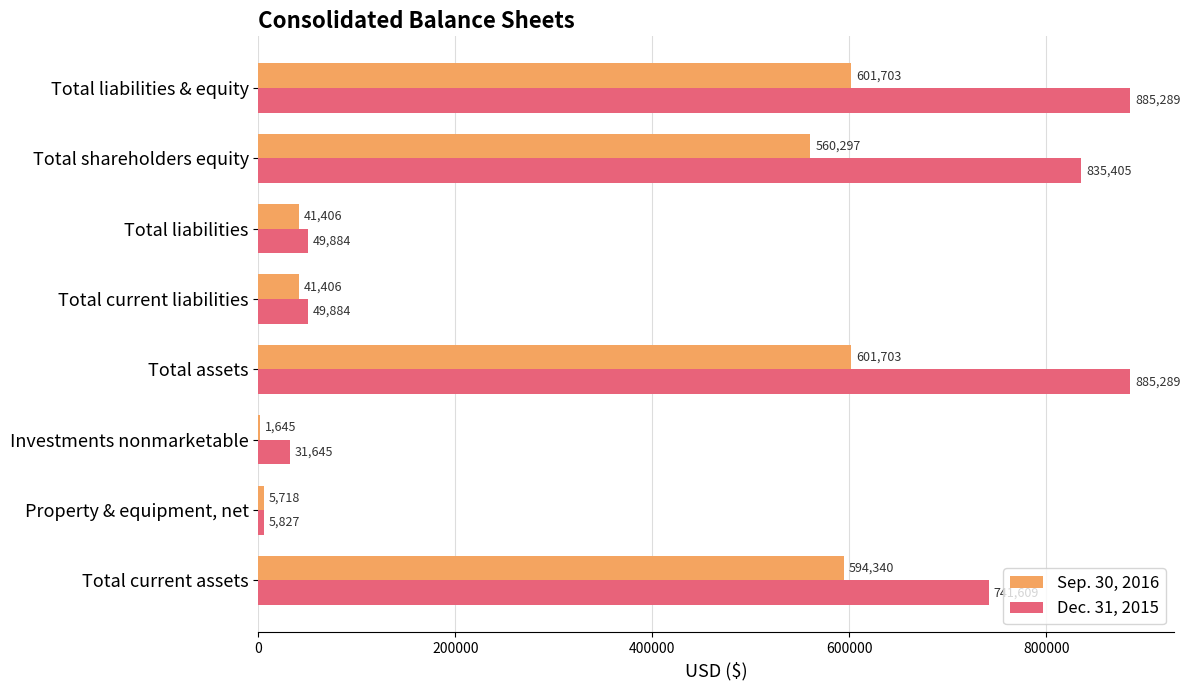

True or false: Sep. 30, 2016 has a value of 1000946 at Total liabilities & equity.

False